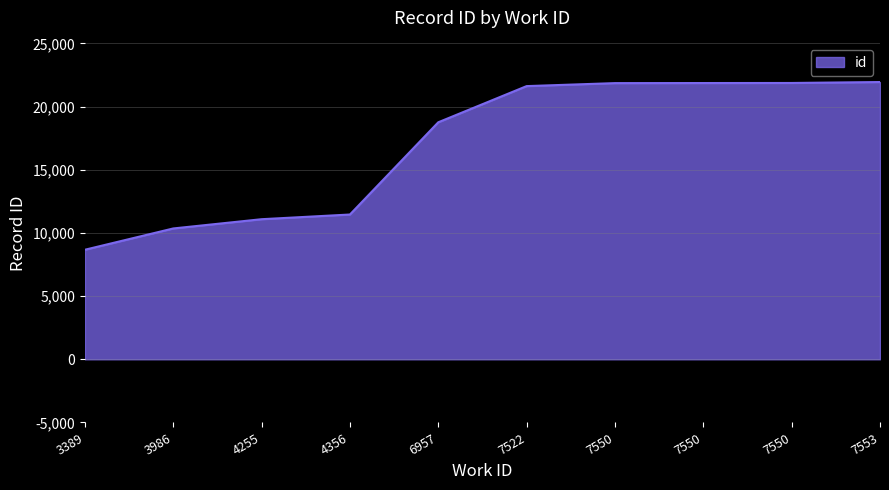

What is the change in value from 4356 to 7553?

+10486